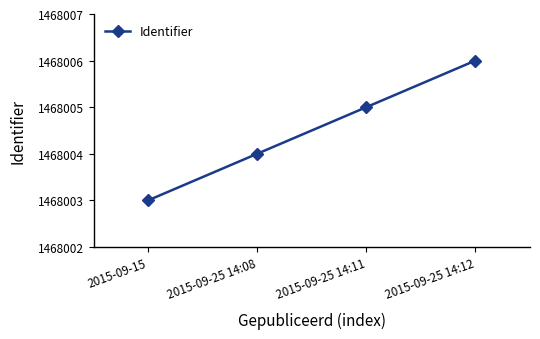

Is it true that the value at 2015-09-25 14:12 is 1468006?

True